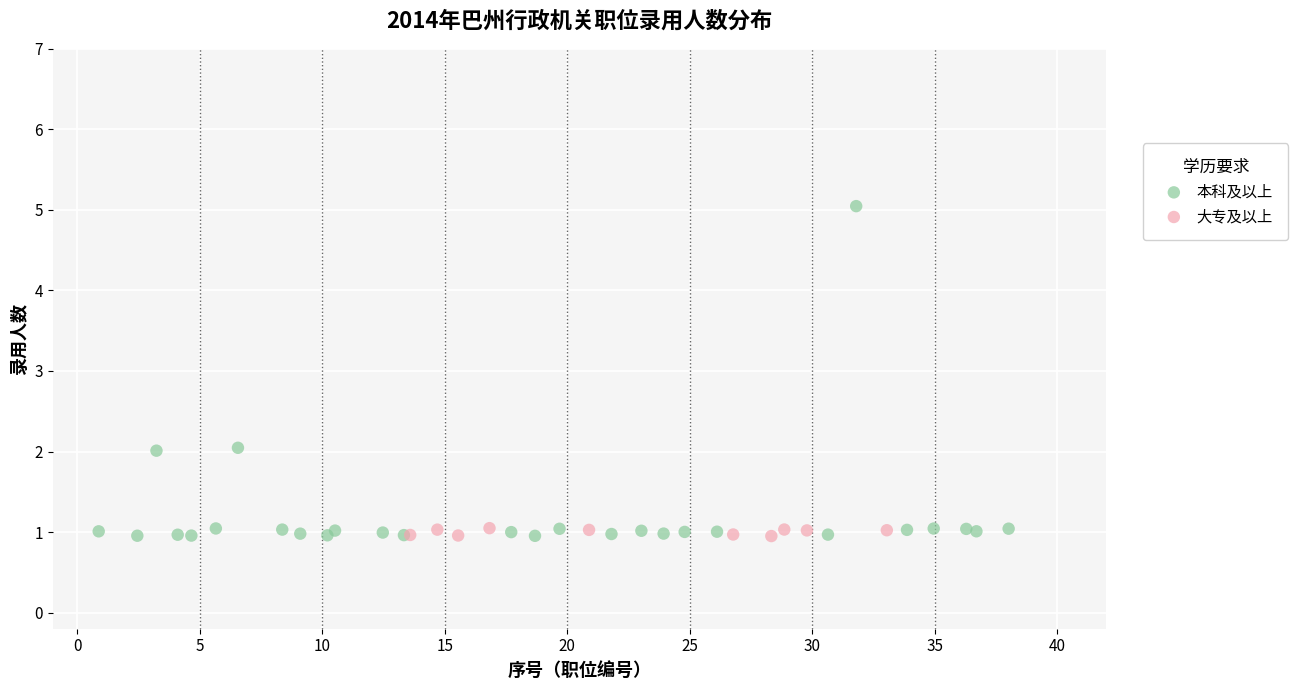

Which series contains the highest Y value?

本科及以上